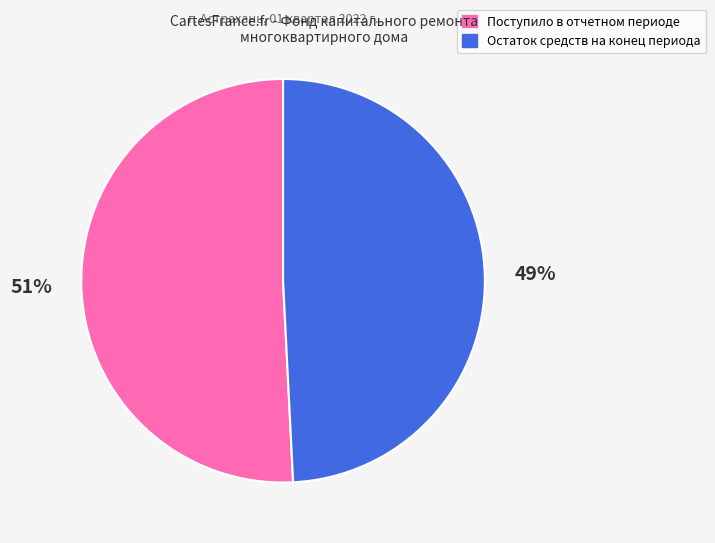

Between Поступило в отчетном периоде and Остаток средств на конец периода, which is larger?

Поступило в отчетном периоде